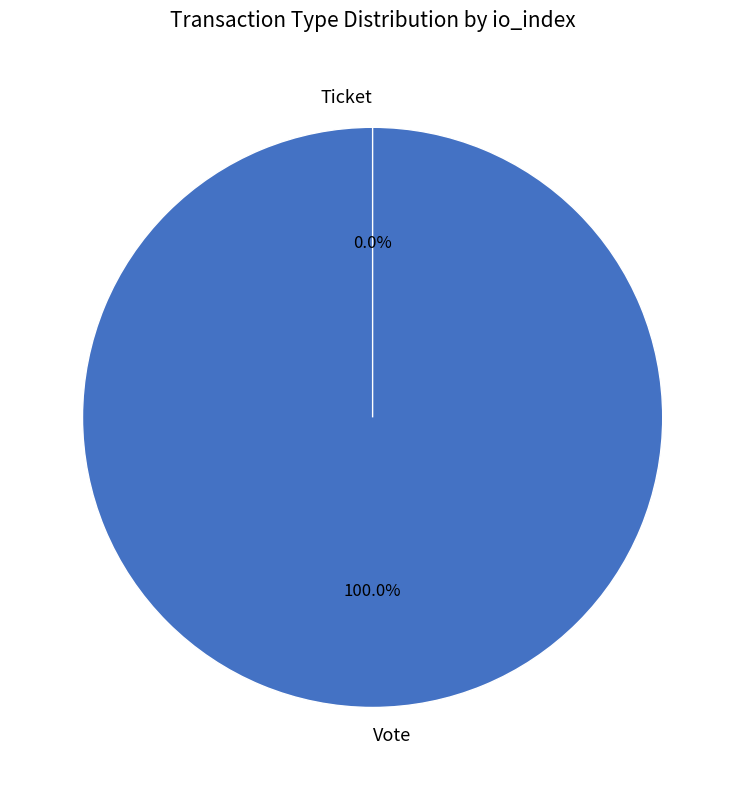

What is the largest slice in the pie chart?

Vote